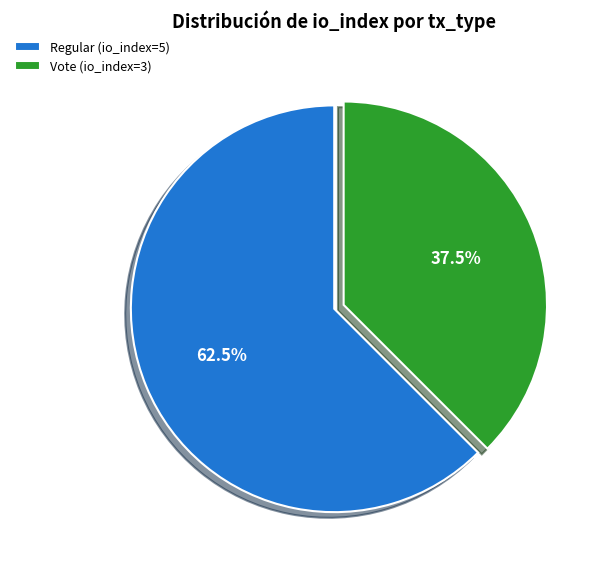

Which slice is the largest?

Regular (io_index=5)